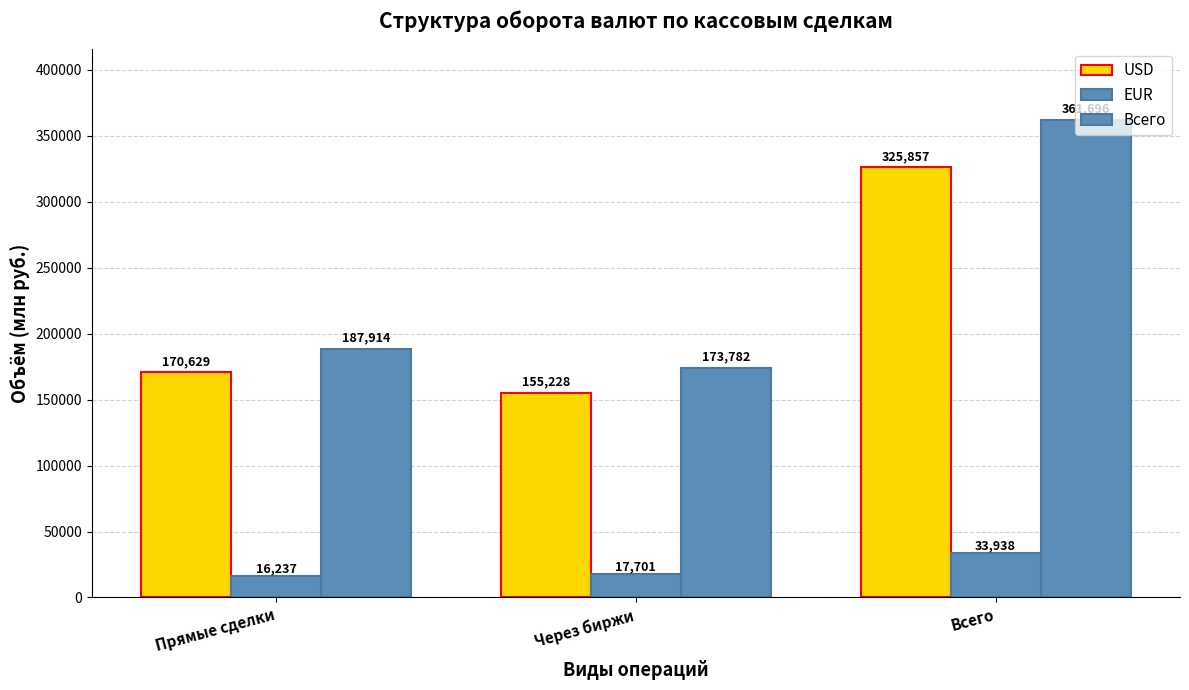

How many values in the USD series are below 170628?

1